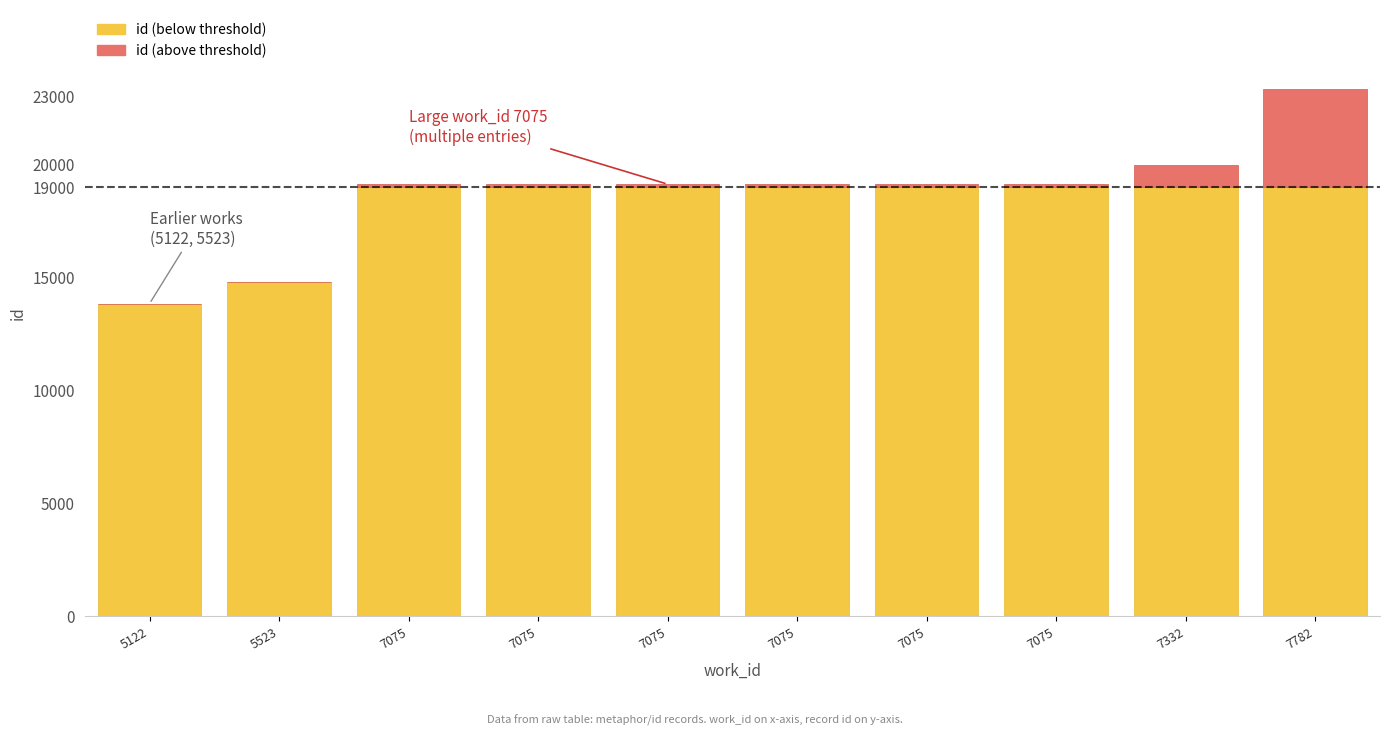

How many series are shown in this chart?

2